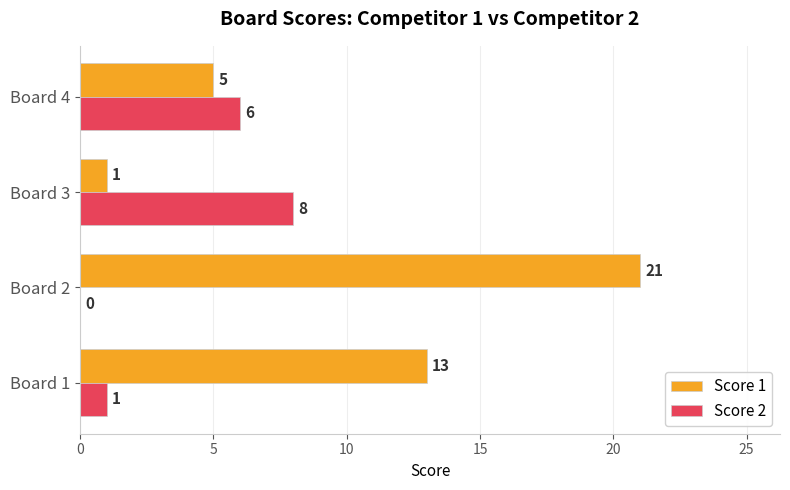

Between Board 1 and Board 4, which series saw the biggest shift?

Score 1